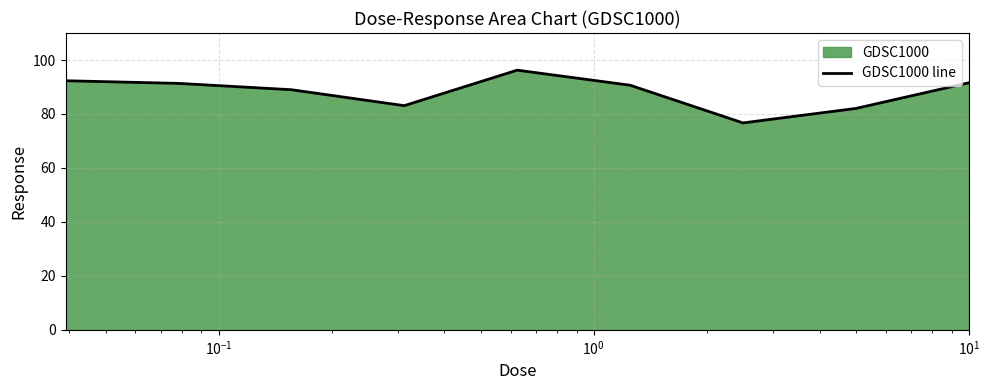

What is the smallest value displayed?

76.7